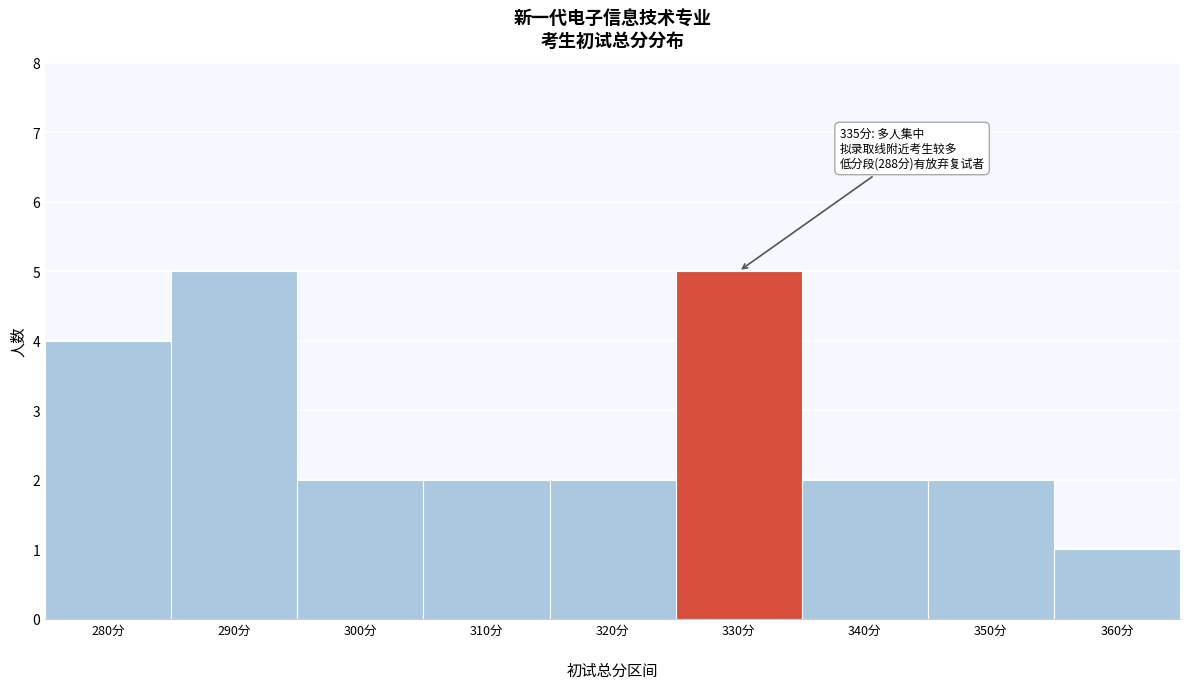

Reading left to right, extract all data points from this chart.

4	5	2	2	2	5	2	2	1